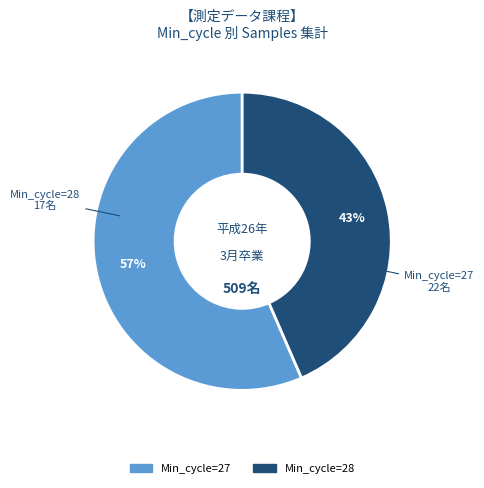

Is there any slice that represents more than half of the pie?

Yes